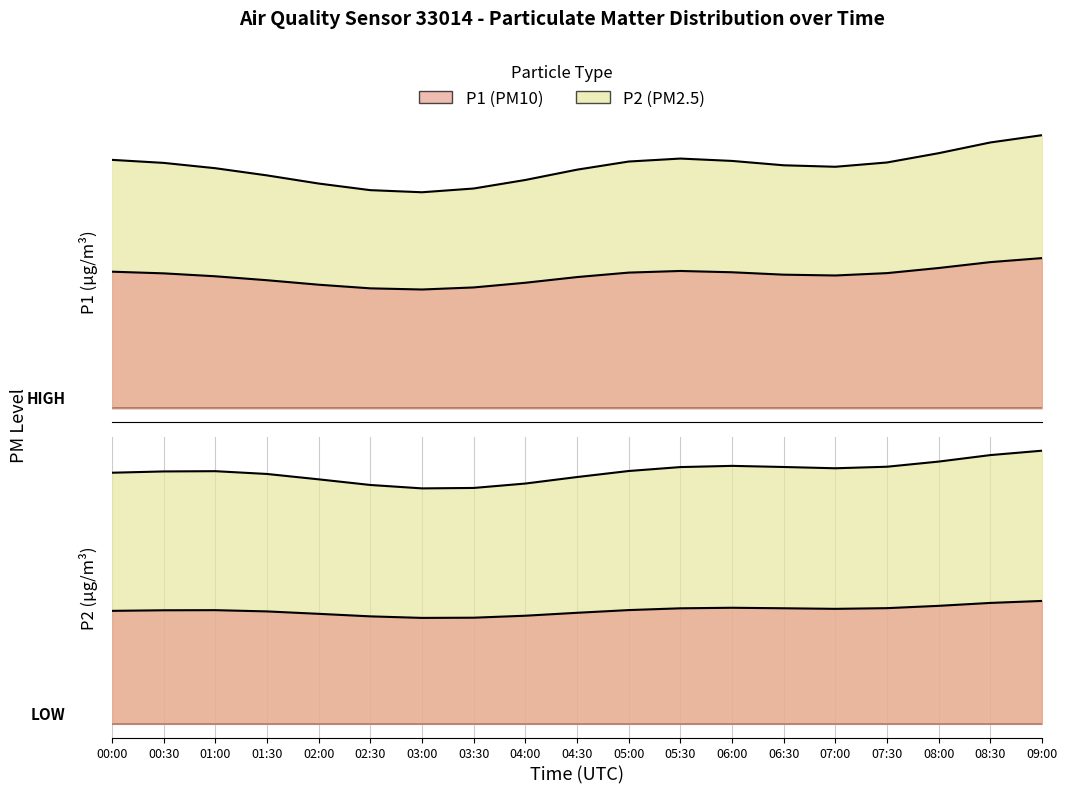

Rank the series by their maximum value, from highest to lowest.

P1, P2